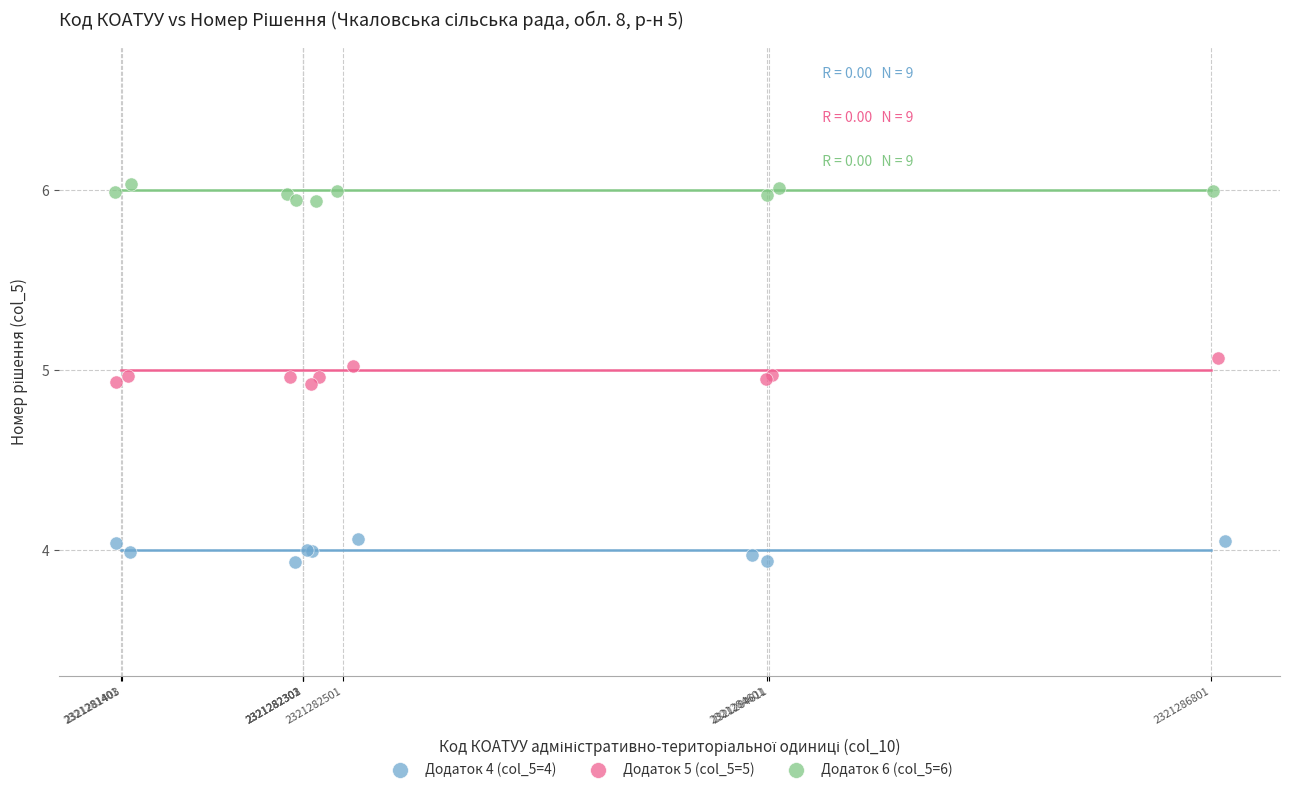

Which series reaches the maximum Y coordinate?

Додаток 6 (col_5=6)